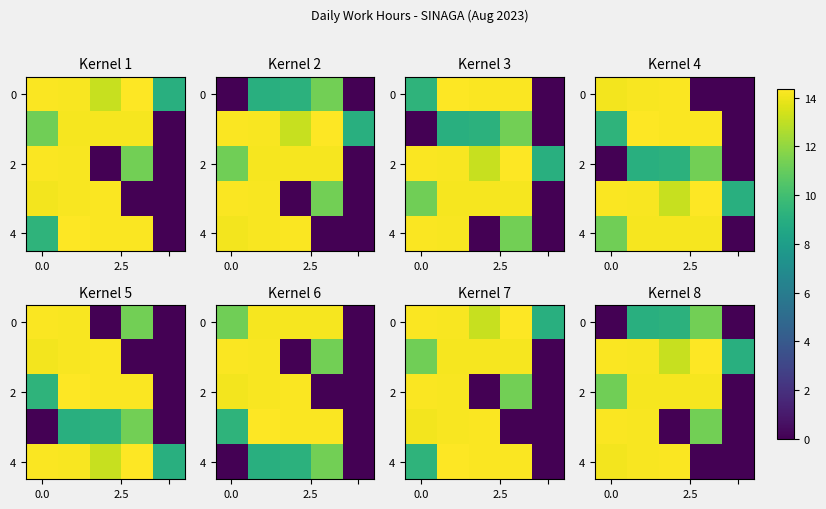

What is the average value of the 4 series?

8.5